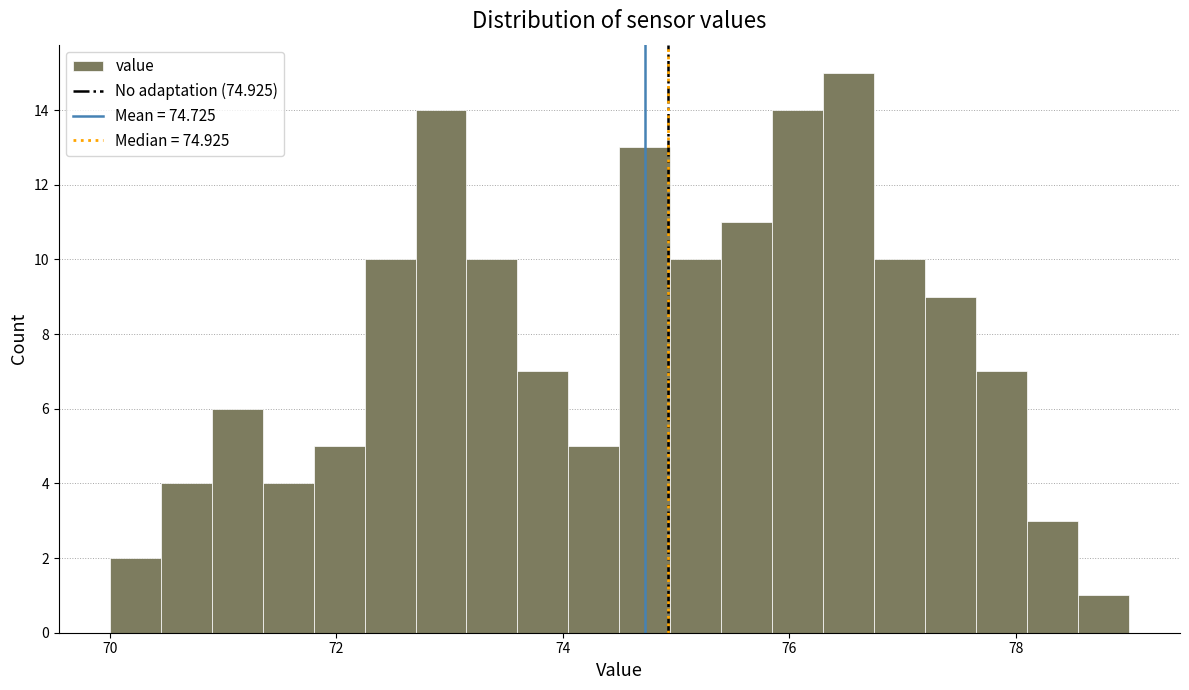

Around what value on the x-axis is the tallest bar? Give the approximate position of its centre, as read against the axis.

76.6